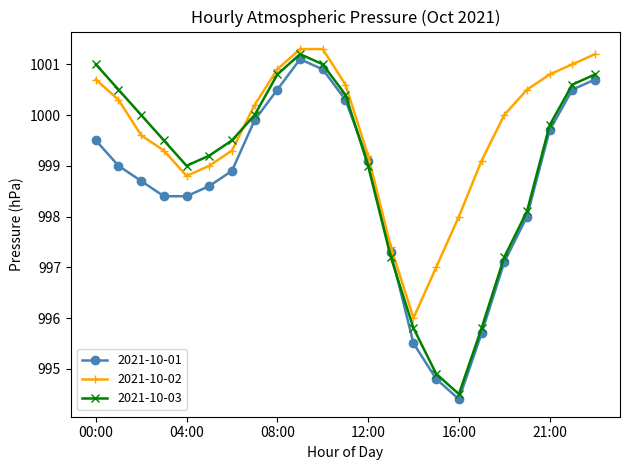

What is the difference between the maximum and minimum values in the 2021-10-02 series?

5.3